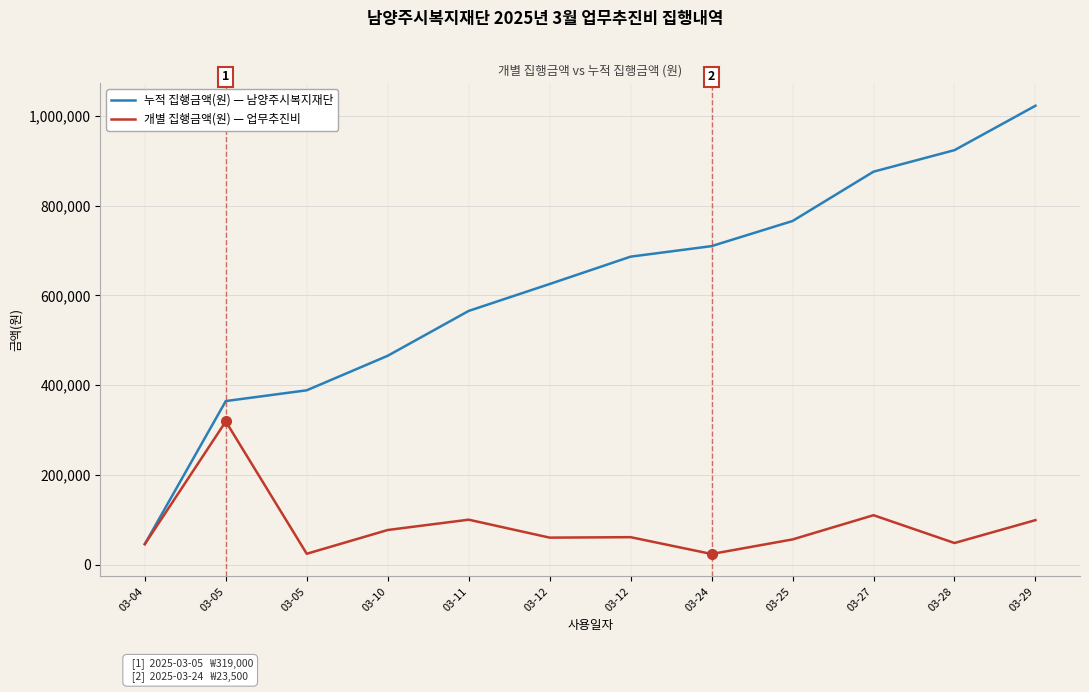

What is the difference between the maximum and minimum values in the 누적 집행금액(원) — 남양주시복지재단 series?

977500